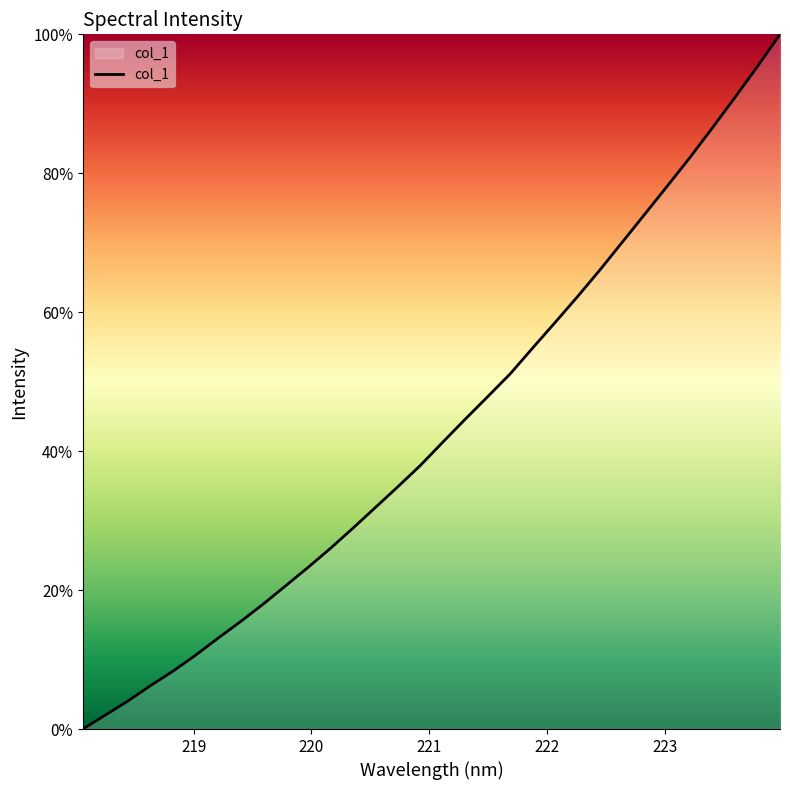

What is the maximum value shown in the chart?

100.0